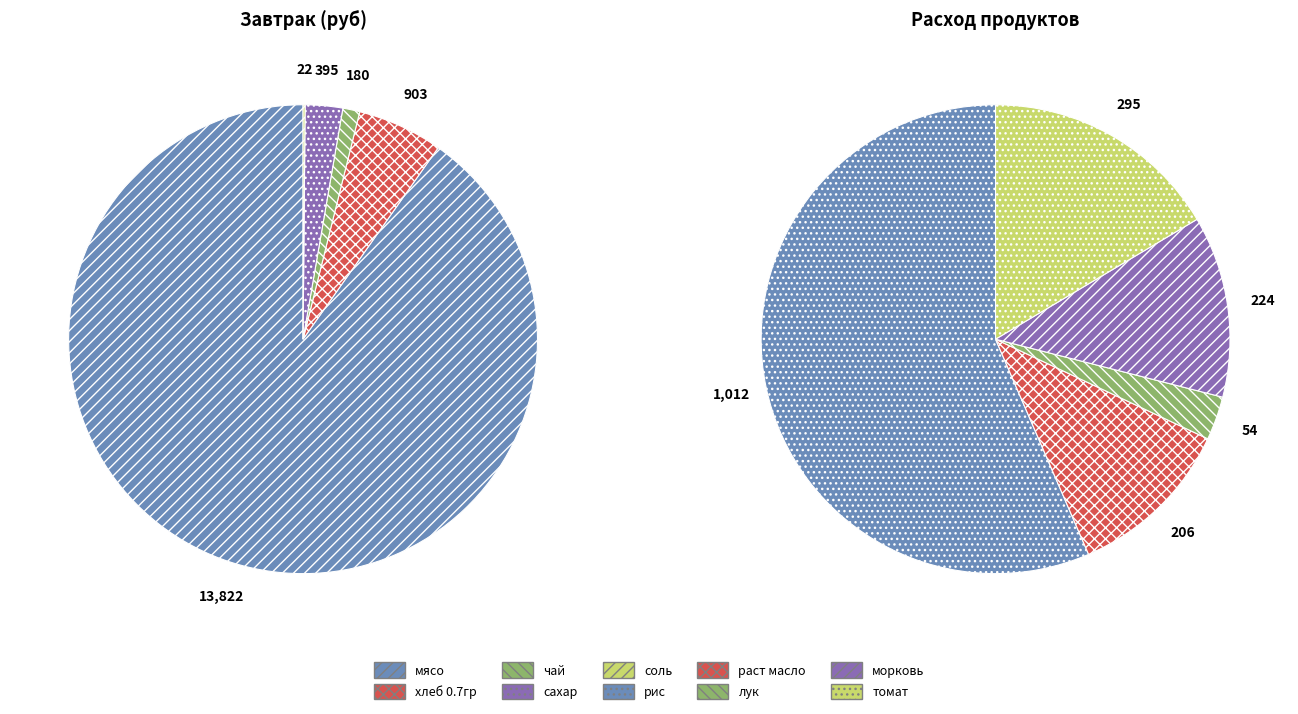

Which category has the smallest portion of the pie?

соль